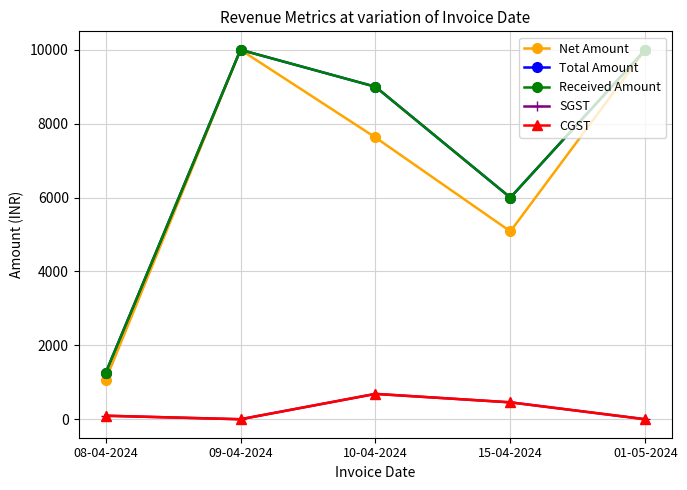

Between 01-05-2024 and 09-04-2024, which is larger?

01-05-2024